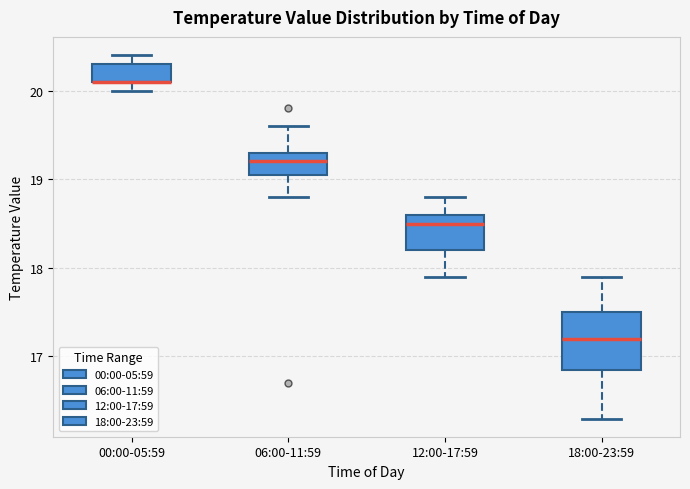

Which box is the tallest, from its lower edge to its upper edge?

18:00-23:59